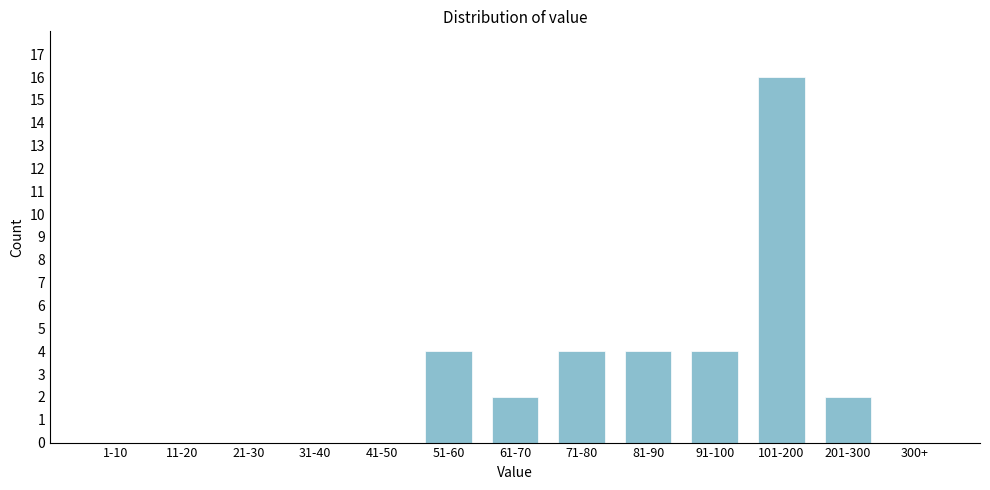

Reading left to right, list all the values displayed in this chart.

1-10=0	11-20=0	21-30=0	31-40=0	41-50=0	51-60=4	61-70=2	71-80=4	81-90=4	91-100=4	101-200=16	201-300=2	300+=0